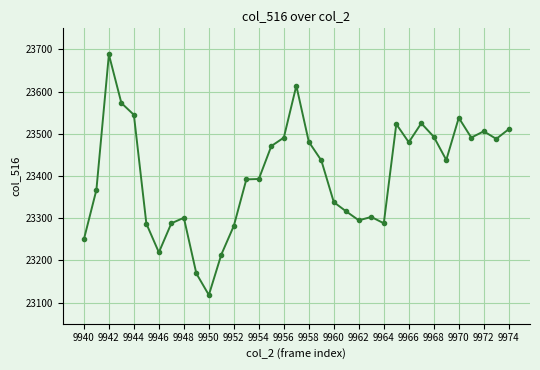

What is the value of the 30th point from the left?

23438